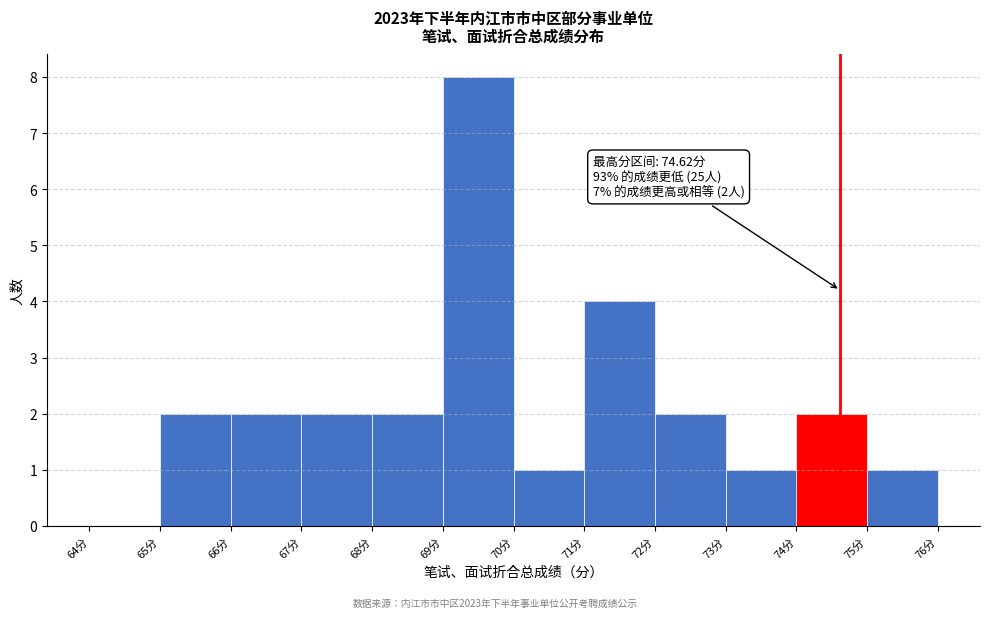

Over which range of the x-axis is the bar tallest?

69 to 70